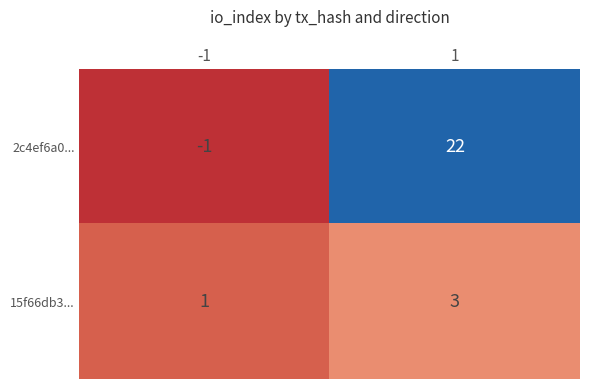

Count the number of data series in this chart.

2